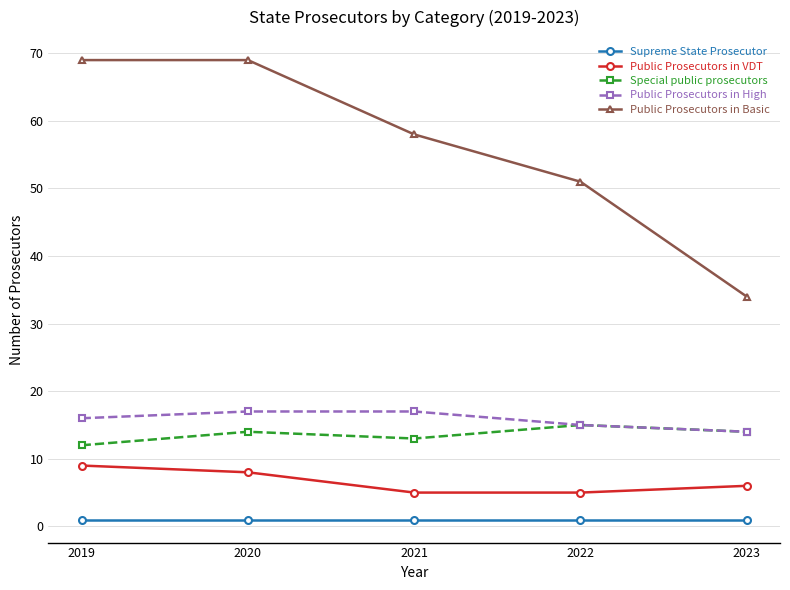

True or false: Public Prosecutors in Basic and Public Prosecutors in VDT cross at least once.

False